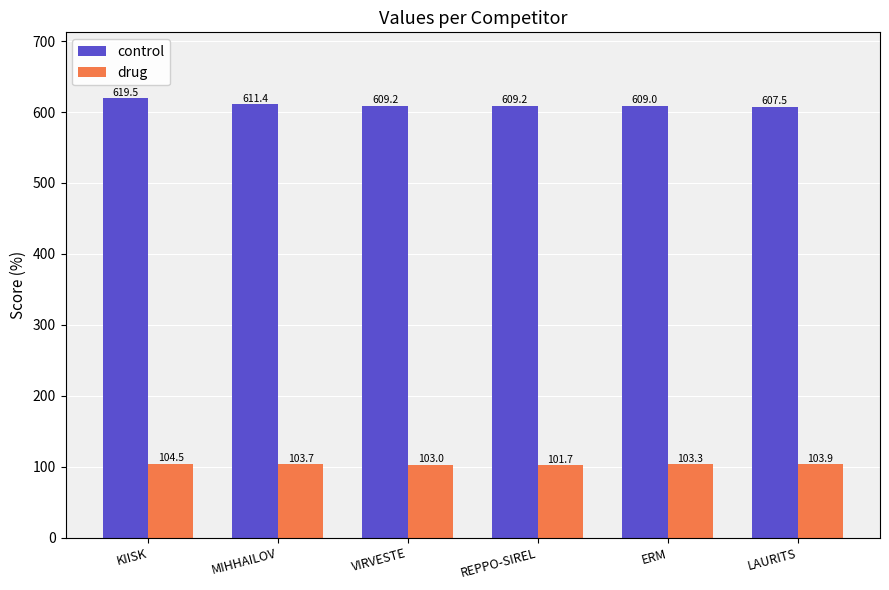

Which series has the largest total across all categories?

control